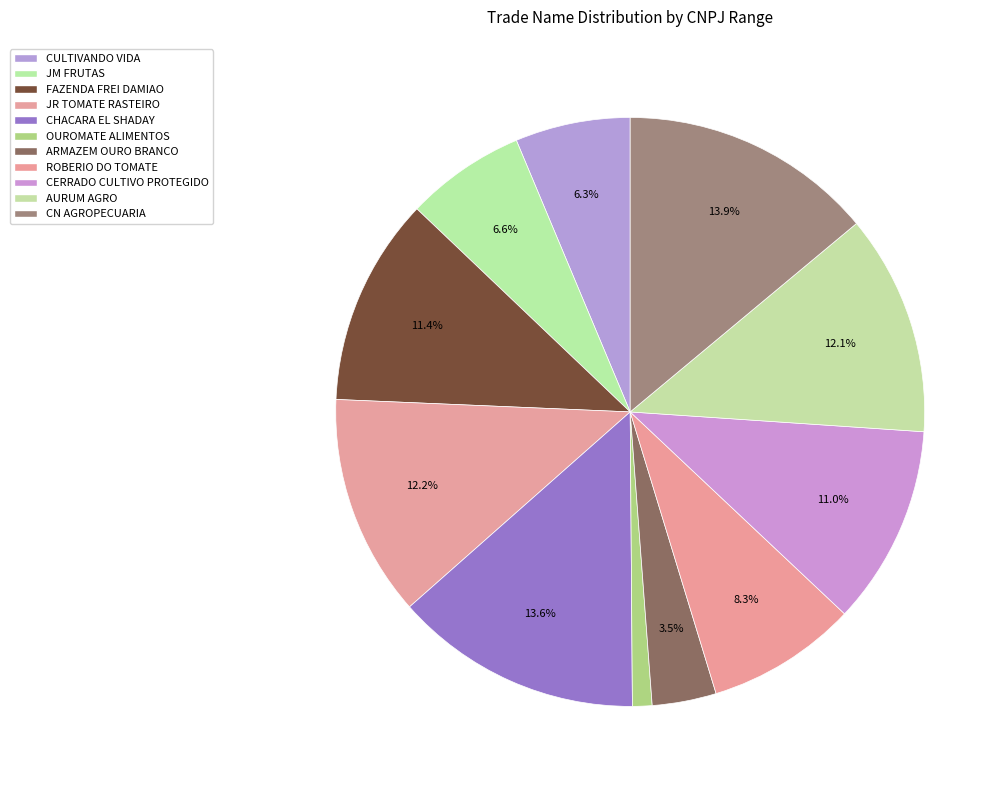

Approximately how many times larger is the value at CULTIVANDO VIDA compared to ARMAZEM OURO BRANCO?

1.8